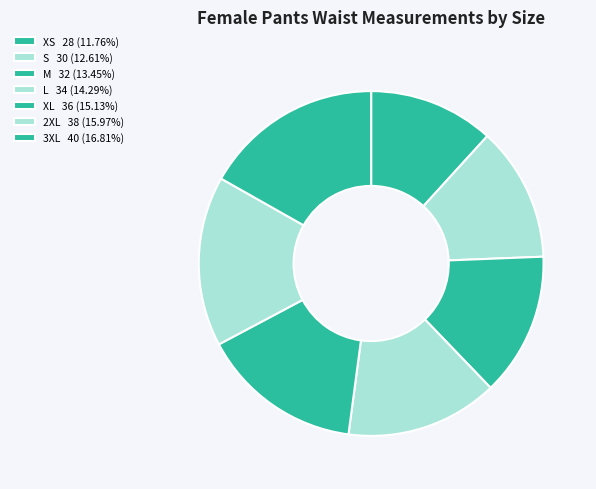

Is there a majority slice in this chart?

No